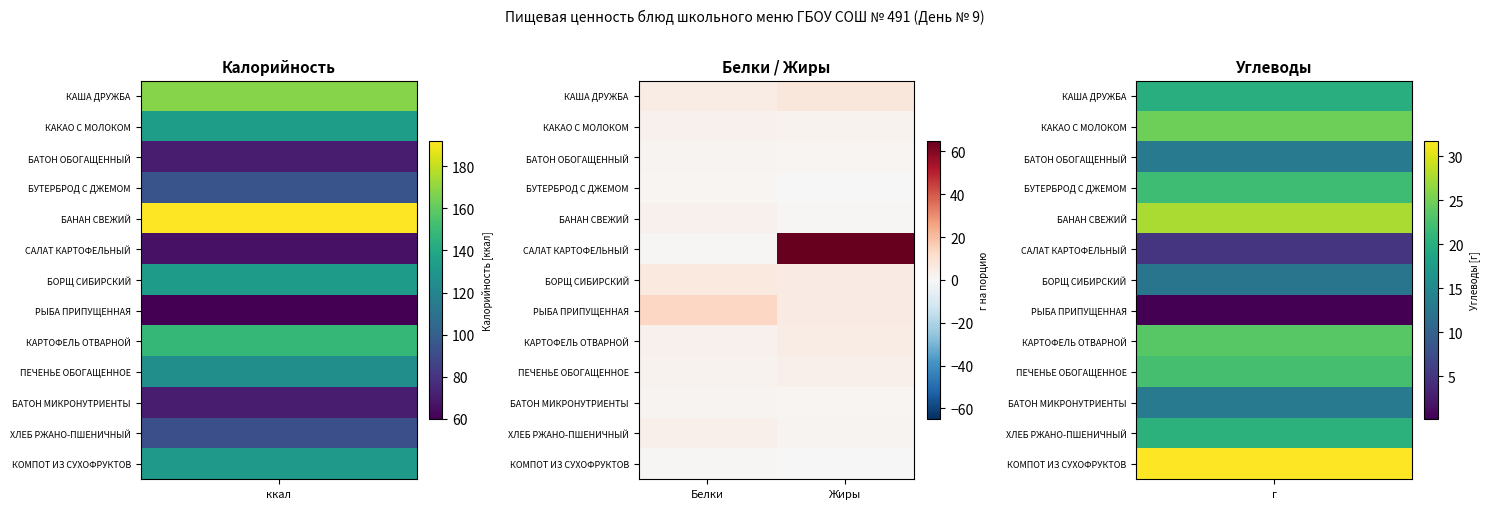

Reading left to right, list all the values displayed in this chart.

КАША ДРУЖБА: Белки=4.7	Жиры=7.5
КАКАО С МОЛОКОМ: Белки=2.9	Жиры=2.5
БАТОН ОБОГАЩЕННЫЙ: Белки=2.0	Жиры=1.1
БУТЕРБРОД С ДЖЕМОМ: Белки=1.1	Жиры=0.1
БАНАН СВЕЖИЙ: Белки=3.0	Жиры=1.0
САЛАТ КАРТОФЕЛЬНЫЙ: Белки=0.8	Жиры=64.8
БОРЩ СИБИРСКИЙ: Белки=6.4	Жиры=5.4
РЫБА ПРИПУЩЕННАЯ: Белки=13.5	Жиры=5.2
КАРТОФЕЛЬ ОТВАРНОЙ: Белки=2.9	Жиры=4.7
ПЕЧЕНЬЕ ОБОГАЩЕННОЕ: Белки=2.3	Жиры=3.1
БАТОН МИКРОНУТРИЕНТЫ: Белки=2.0	Жиры=1.1
ХЛЕБ РЖАНО-ПШЕНИЧНЫЙ: Белки=3.2	Жиры=1.7
КОМПОТ ИЗ СУХОФРУКТОВ: Белки=0.6	Жиры=0.1